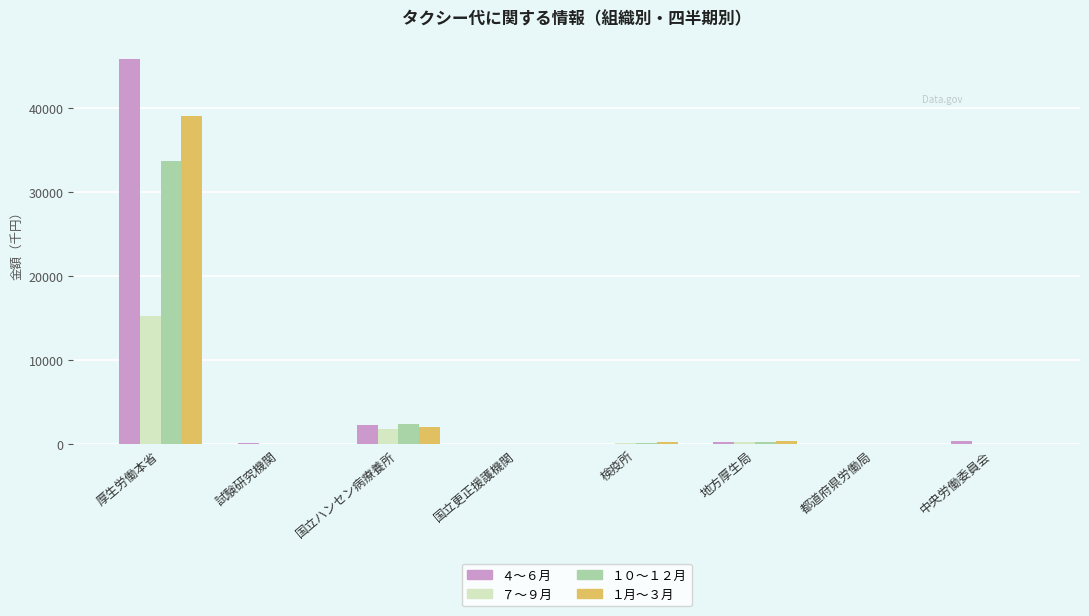

What is the approximate value of ４～６月 at 国立ハンセン病療養所?

2285.0